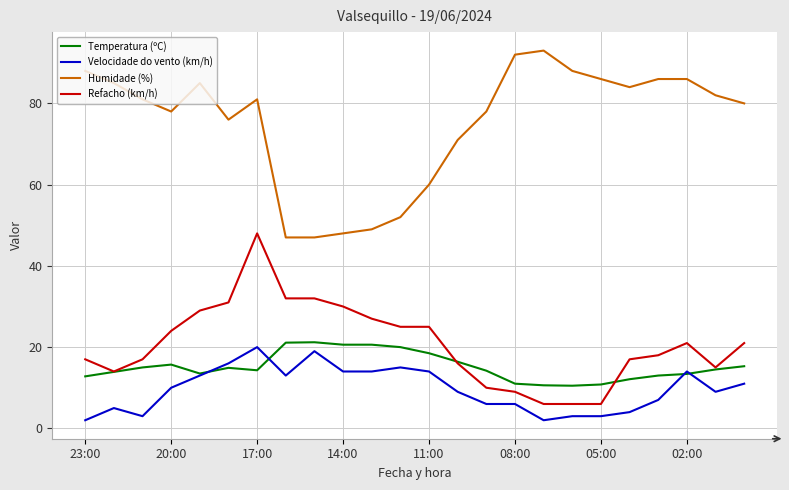

True or false: Velocidade do vento (km/h) and Refacho (km/h) cross at least once.

False